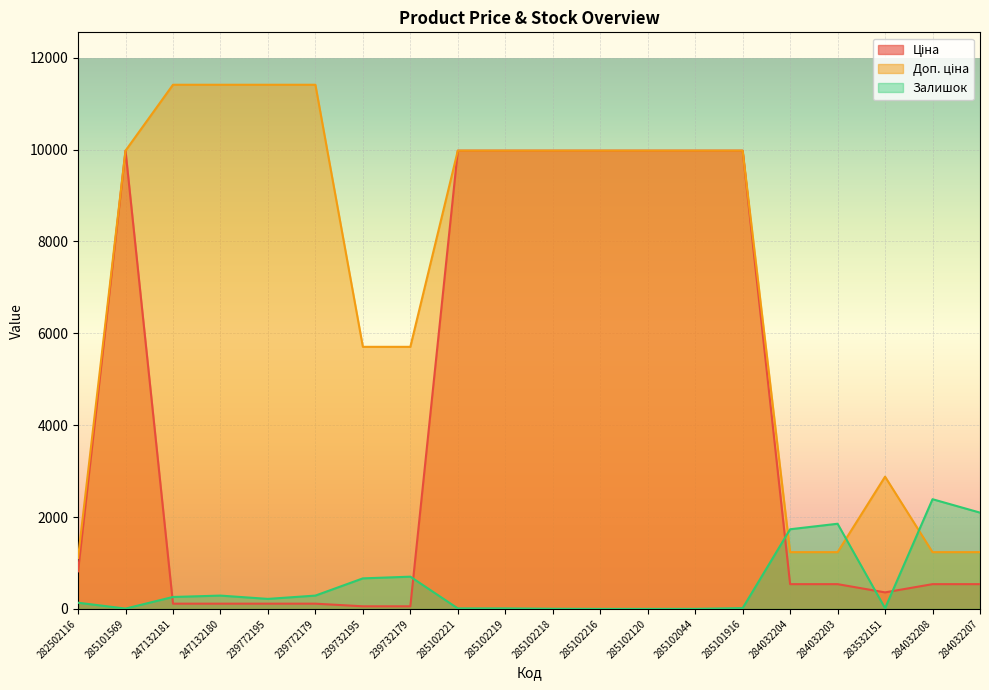

Between 239772179 and 283532151, which series saw the biggest shift?

Доп. ціна